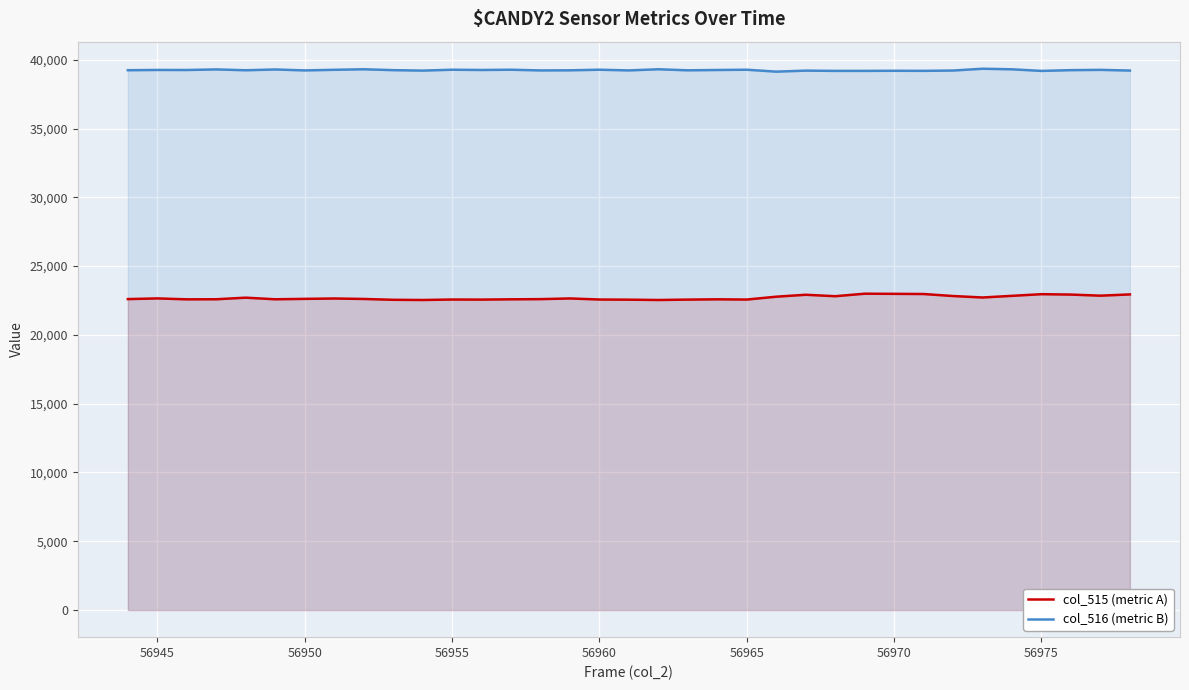

Reading right to left, transcribe all the data shown in this chart.

col_515 (metric A): 22942	22851	22931	22959	22839	22719	22825	22971	22984	22994	22812	22917	22776	22569	22586	22565	22537	22560	22571	22649	22600	22586	22565	22571	22537	22551	22612	22645	22619	22589	22706	22591	22585	22652	22602
col_516 (metric B): 39211	39262	39241	39186	39302	39344	39213	39190	39196	39188	39188	39206	39132	39272	39253	39229	39305	39222	39272	39229	39221	39272	39253	39272	39208	39241	39305	39266	39222	39290	39233	39294	39251	39255	39236